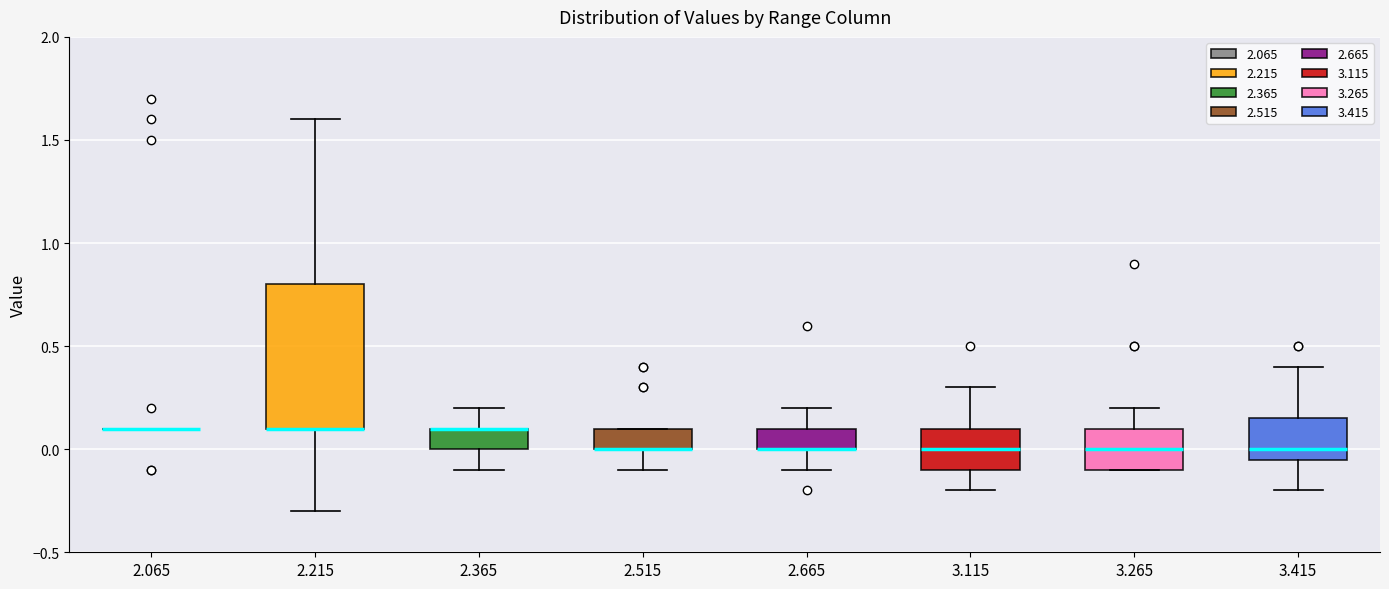

Reading left to right, transcribe this box plot: for each box, give where its median line is, the range the box spans, and where its two whiskers end, as read against the y-axis. The values are not printed on the chart, so give them approximately, as read against the axis.

2.065: box collapsed to a line at 0.10, whiskers 0.10 to 0.10
2.215: median 0.10 (drawn on the box's lower edge), box 0.10 to 0.80, whiskers -0.30 to 1.60
2.365: median 0.10 (drawn on the box's upper edge), box 0.00 to 0.10, whiskers -0.10 to 0.20
2.515: median 0.00 (drawn on the box's lower edge), box 0.00 to 0.10, whiskers -0.10 to 0.10
2.665: median 0.00 (drawn on the box's lower edge), box 0.00 to 0.10, whiskers -0.10 to 0.20
3.115: median 0.00, box -0.10 to 0.10, whiskers -0.20 to 0.30
3.265: median 0.00, box -0.10 to 0.10, whiskers -0.10 to 0.20
3.415: median 0.00, box -0.05 to 0.15, whiskers -0.20 to 0.40